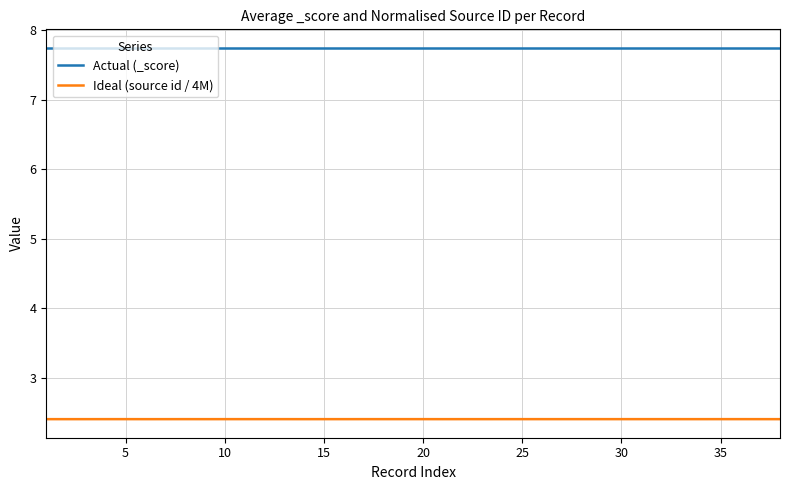

Count the Ideal (source id / 4M) values in the range 2 to 3.

38